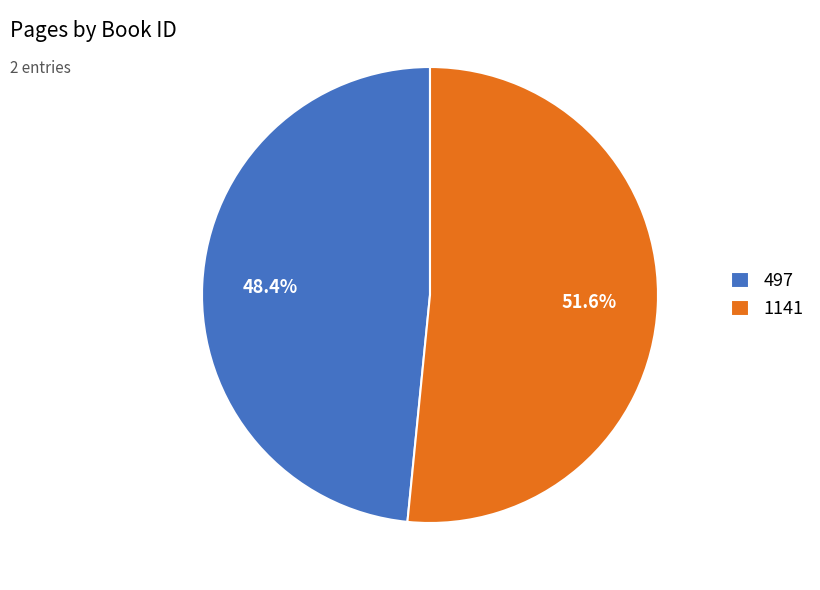

What is the smallest slice in the pie chart?

497